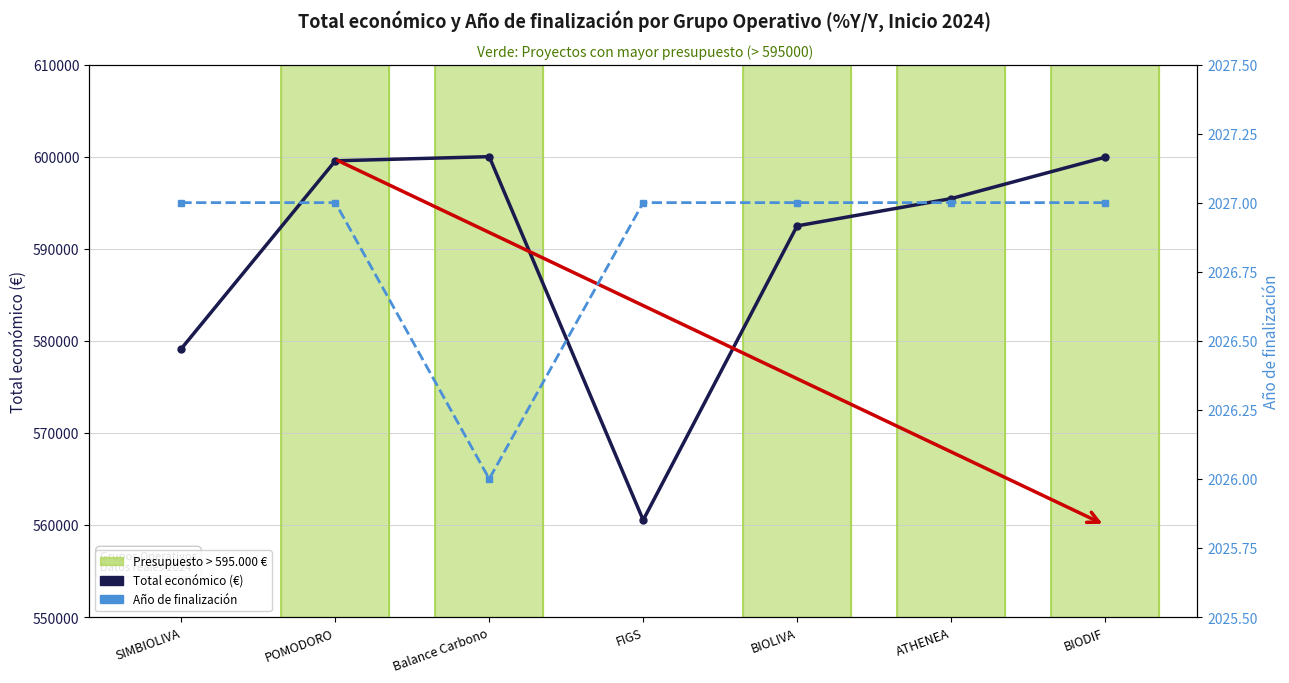

Which series changed the most between FIGS and ATHENEA?

Total económico (€)